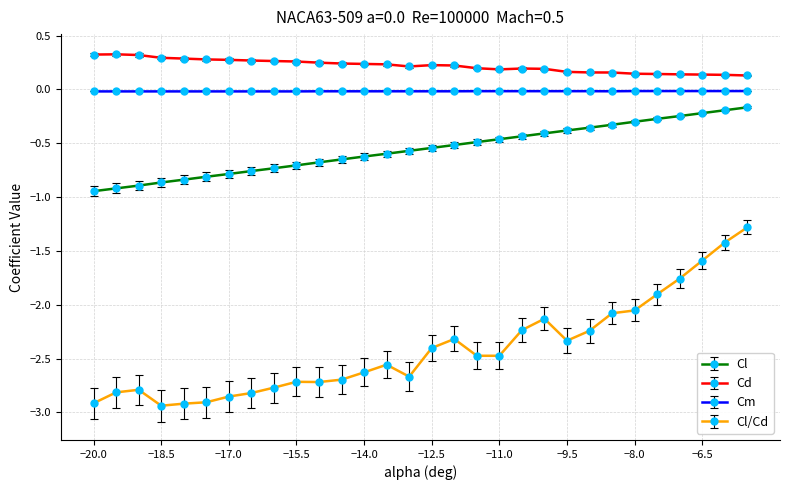

Which series has the largest range (max minus min)?

Cl/Cd